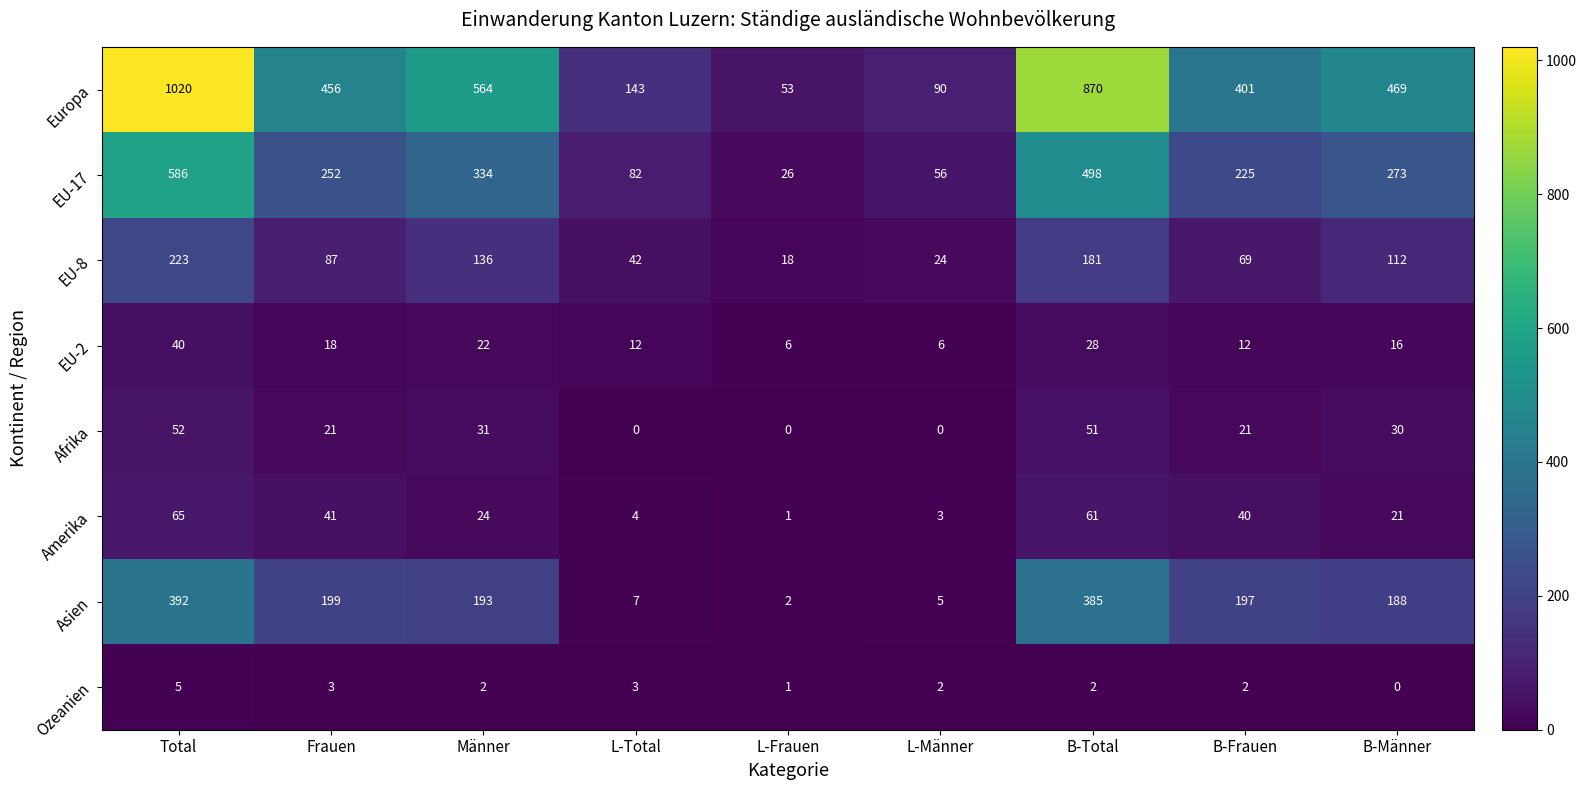

Where is EU-17 nearest to the value 306?

Männer